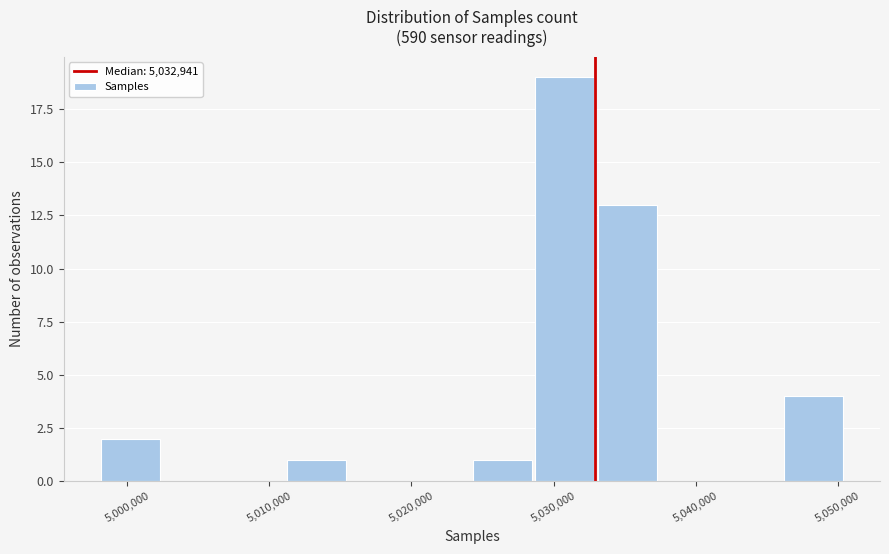

Over which range of the x-axis is the bar tallest?

5029000 to 5033000